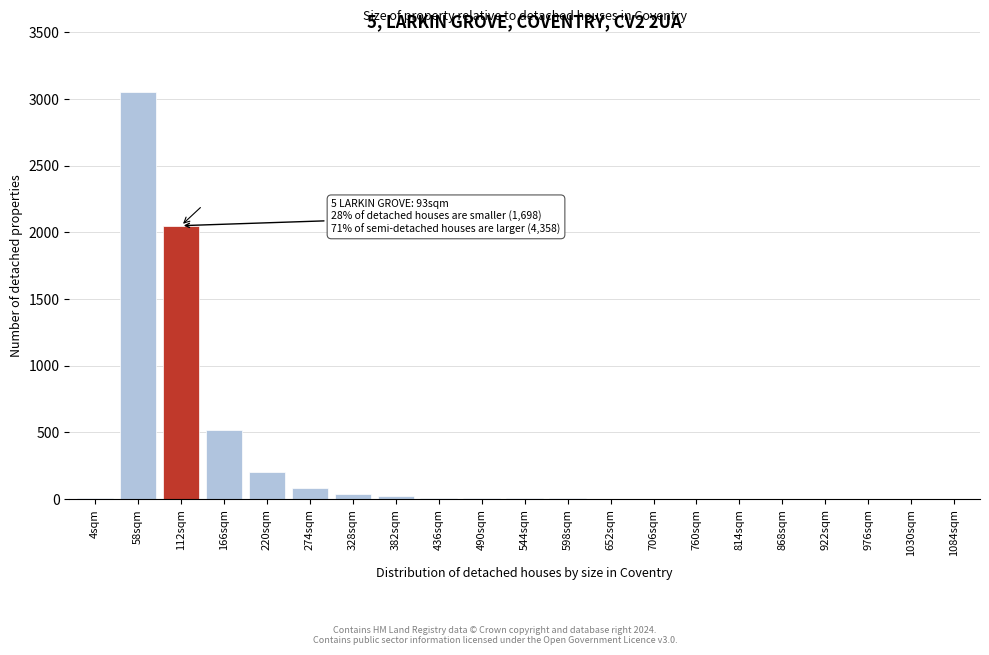

What is the greatest value displayed?

3050